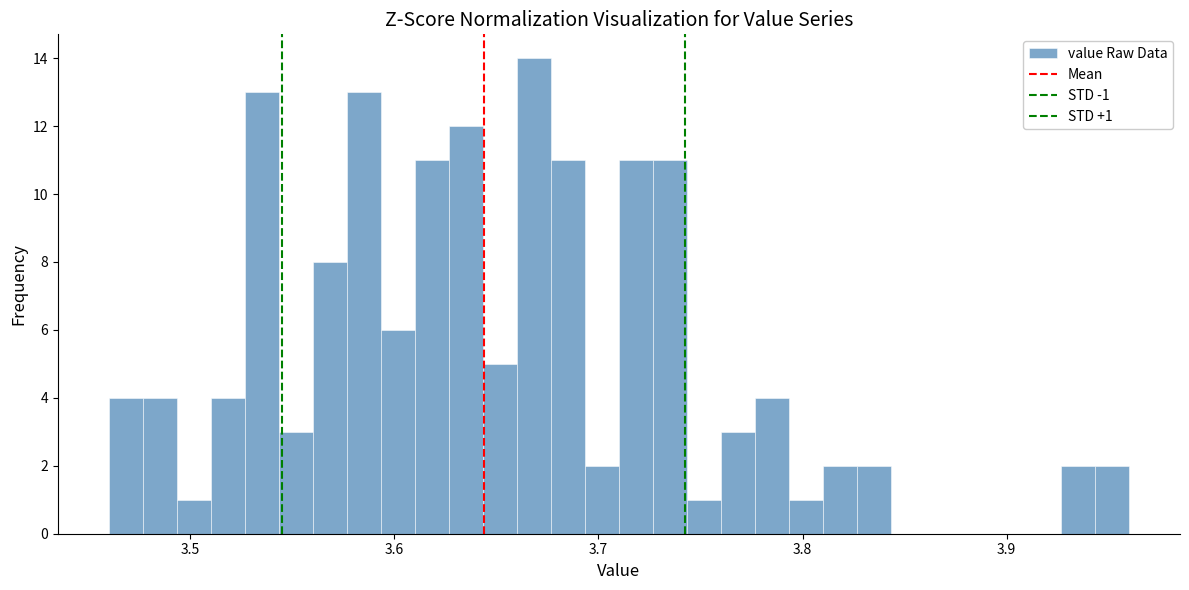

Around what value on the x-axis is the tallest bar? Give the approximate position of its centre, as read against the axis.

3.67